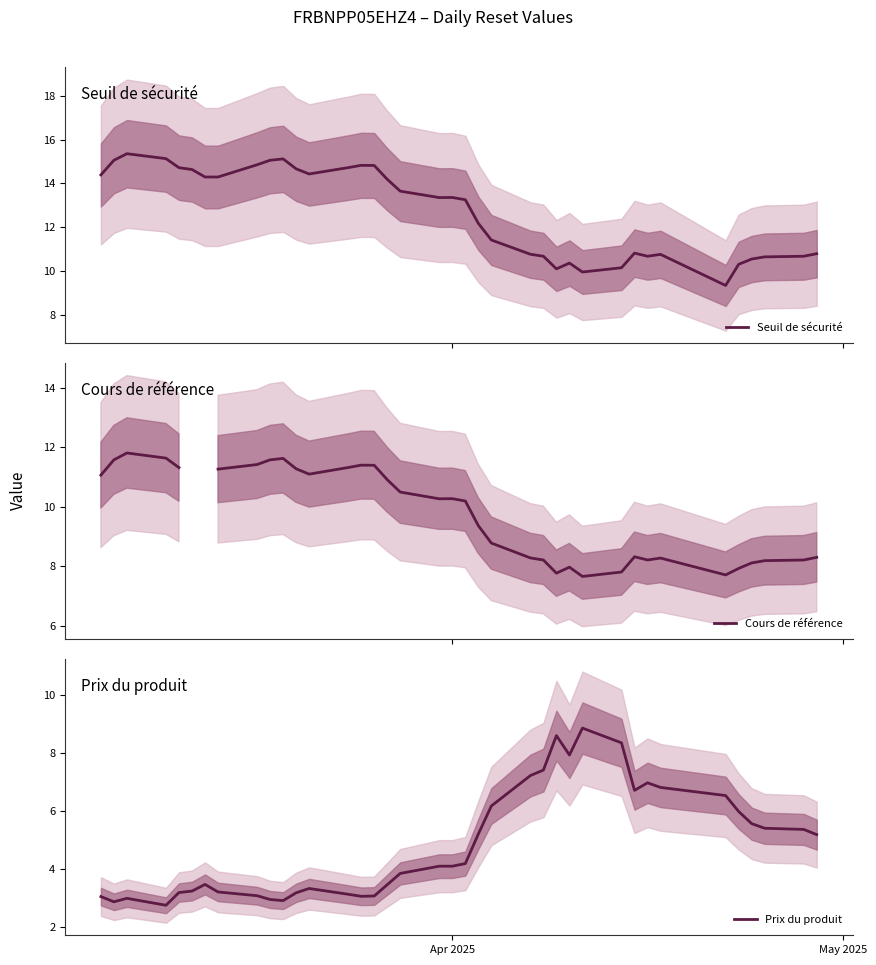

What is the minimum value for Seuil de sécurité?

9.4